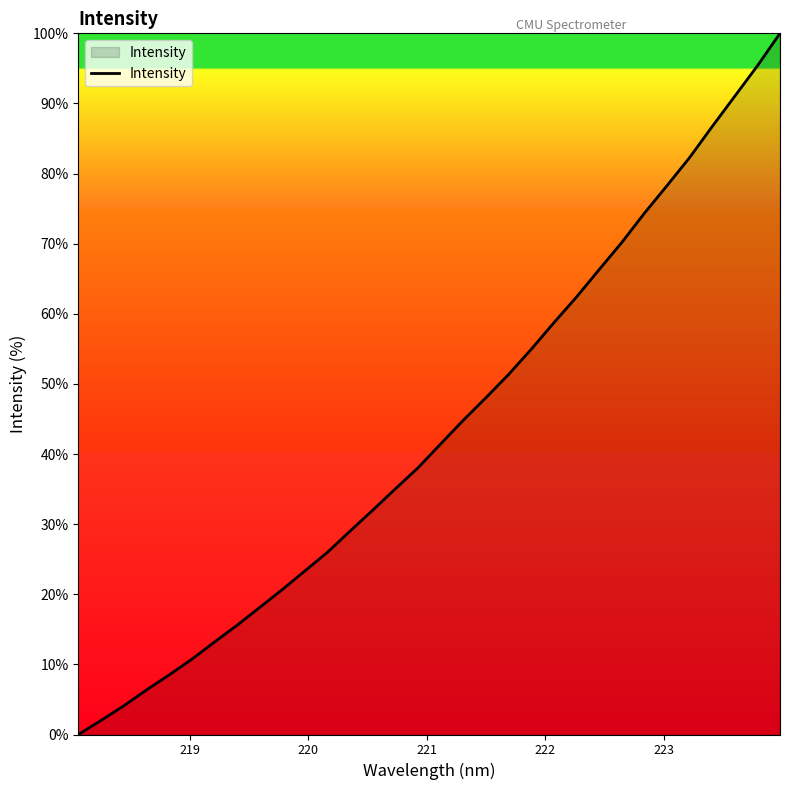

What is the difference between the maximum and minimum values?

100.0